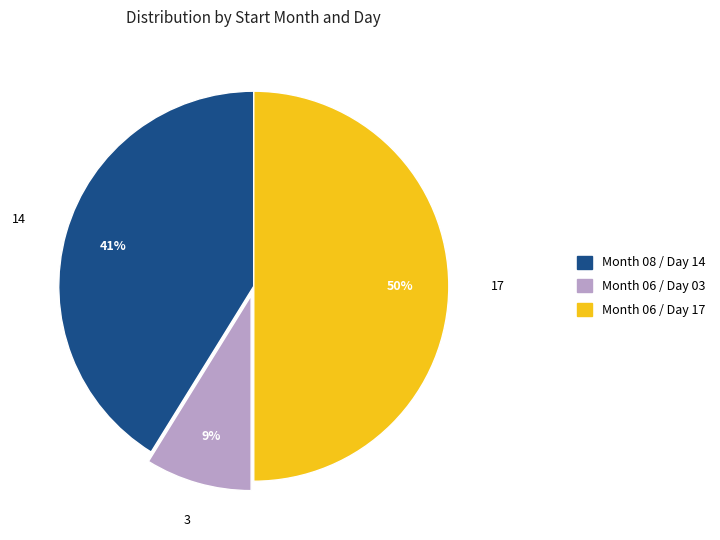

Which slice is the smallest?

Month 06 / Day 03